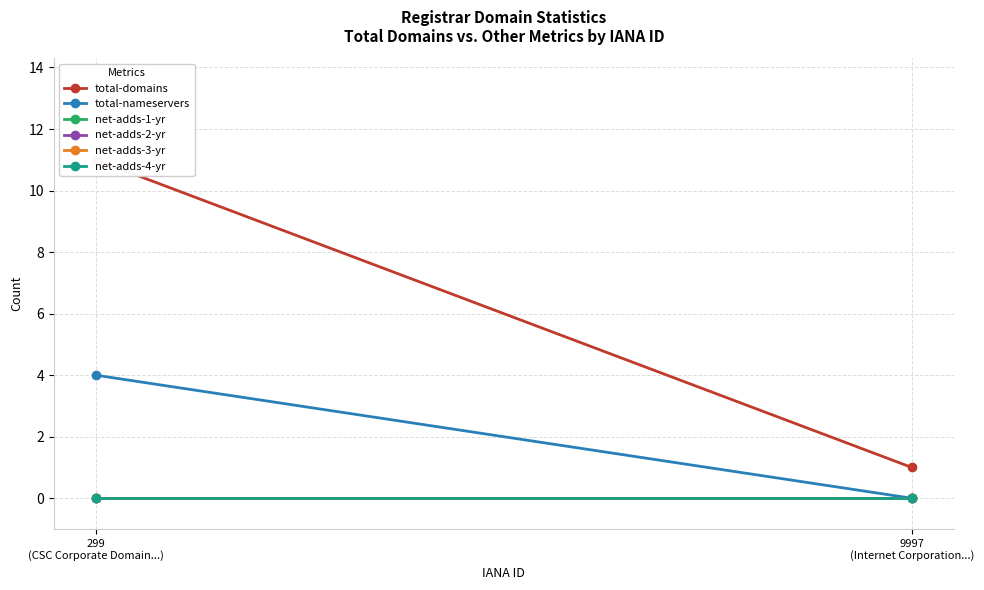

Is this an area chart (filled region under the line)?

No